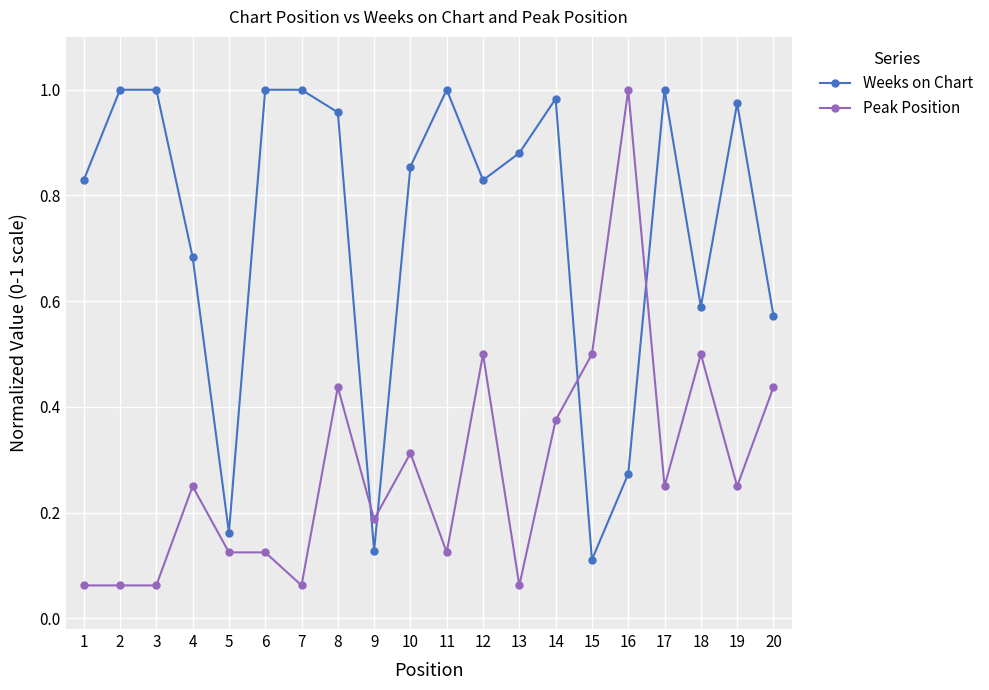

What is the sum of all Weeks on Chart values?

14.8